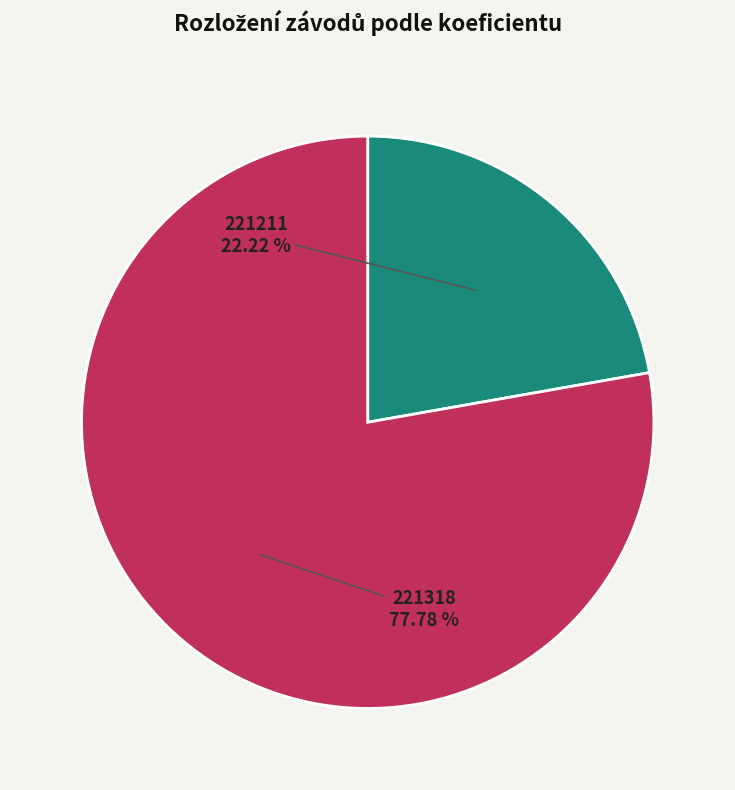

Is there any slice that represents more than half of the pie?

Yes